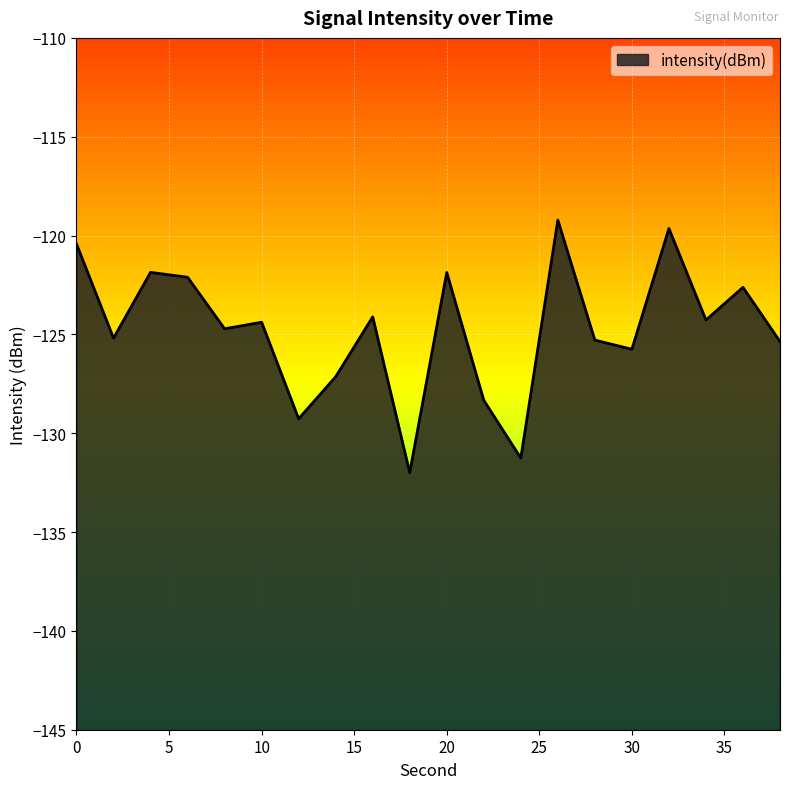

At which category does the chart reach its minimum across all series?

18